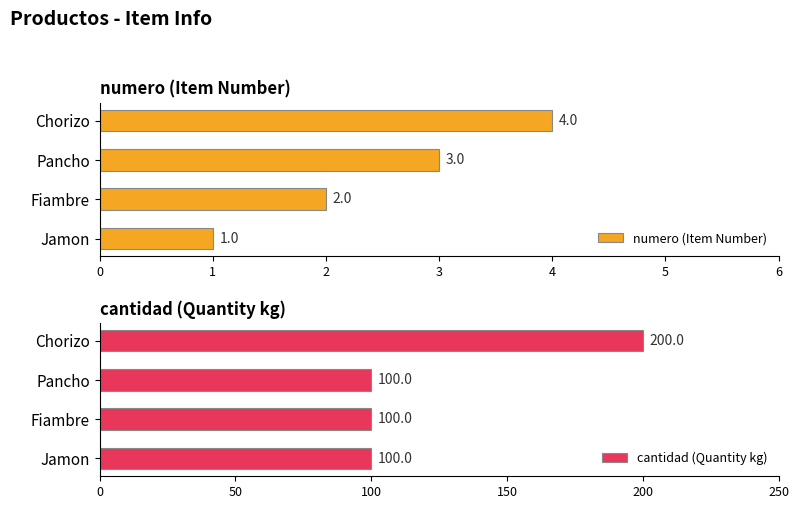

Is it true that cantidad (Quantity kg) equals 318 at Chorizo?

False